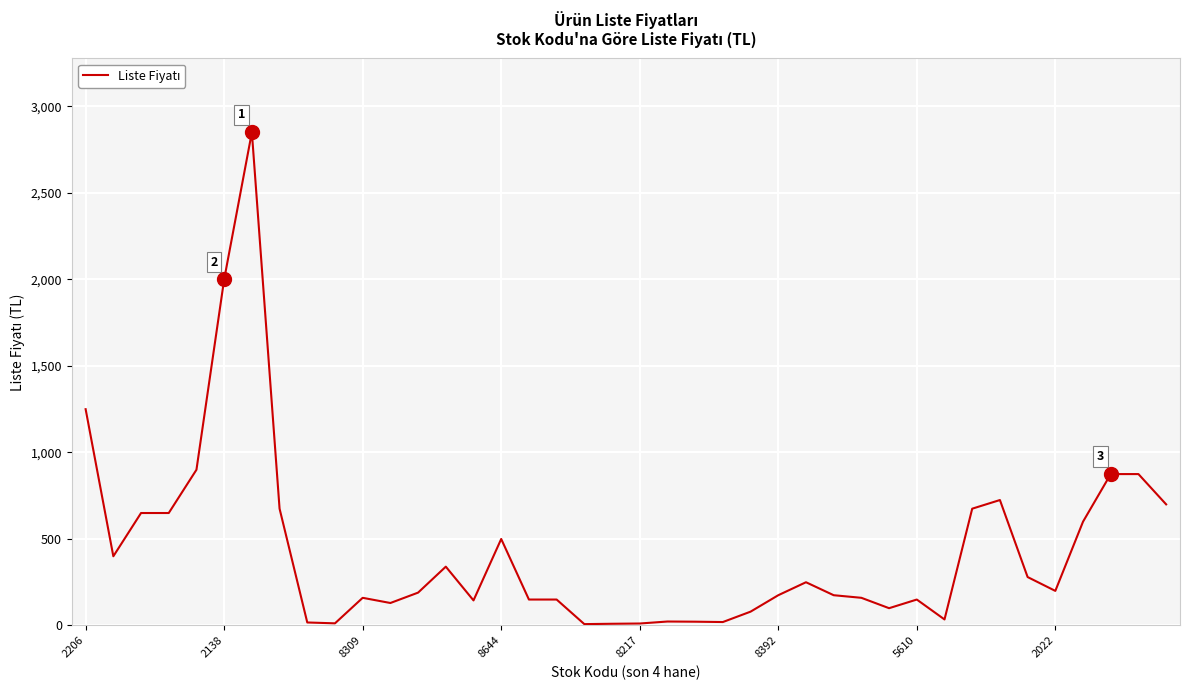

What is the difference between the maximum and minimum values?

2842.0